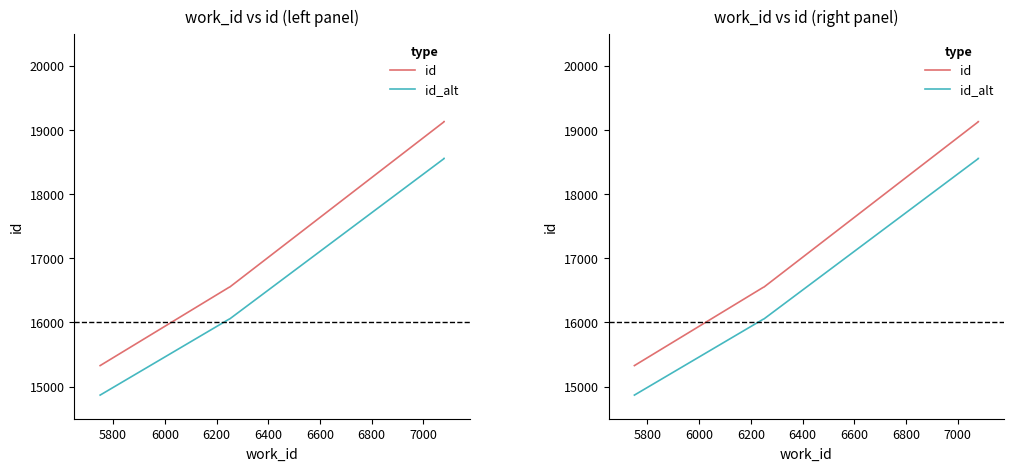

True or false: id_alt and id intersect in this chart.

False